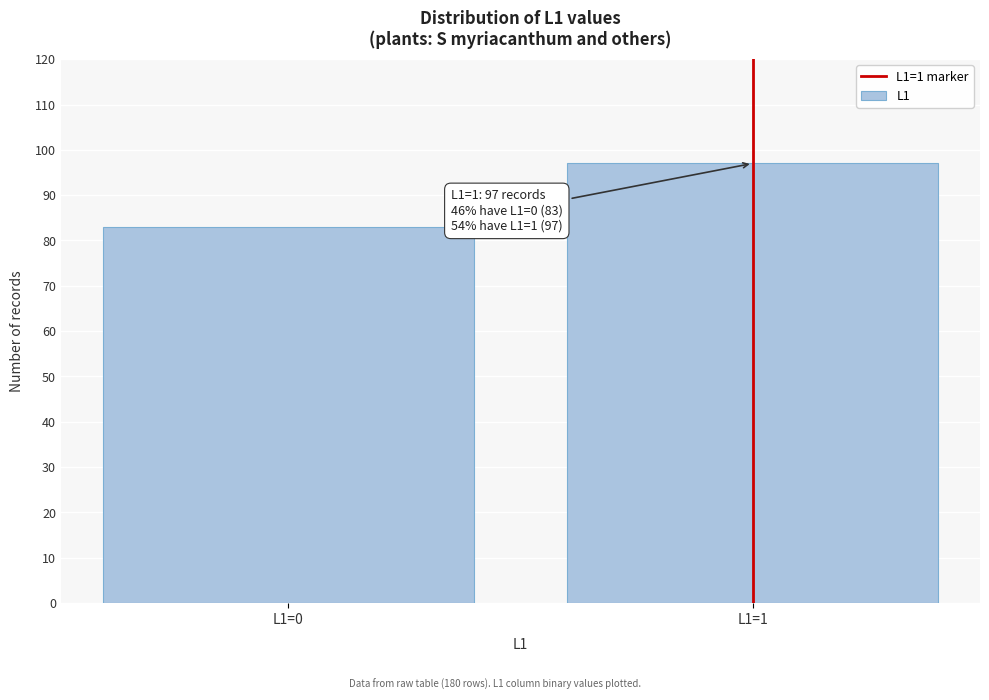

Reading left to right, transcribe all the data shown in this chart.

L1=0=83	L1=1=97